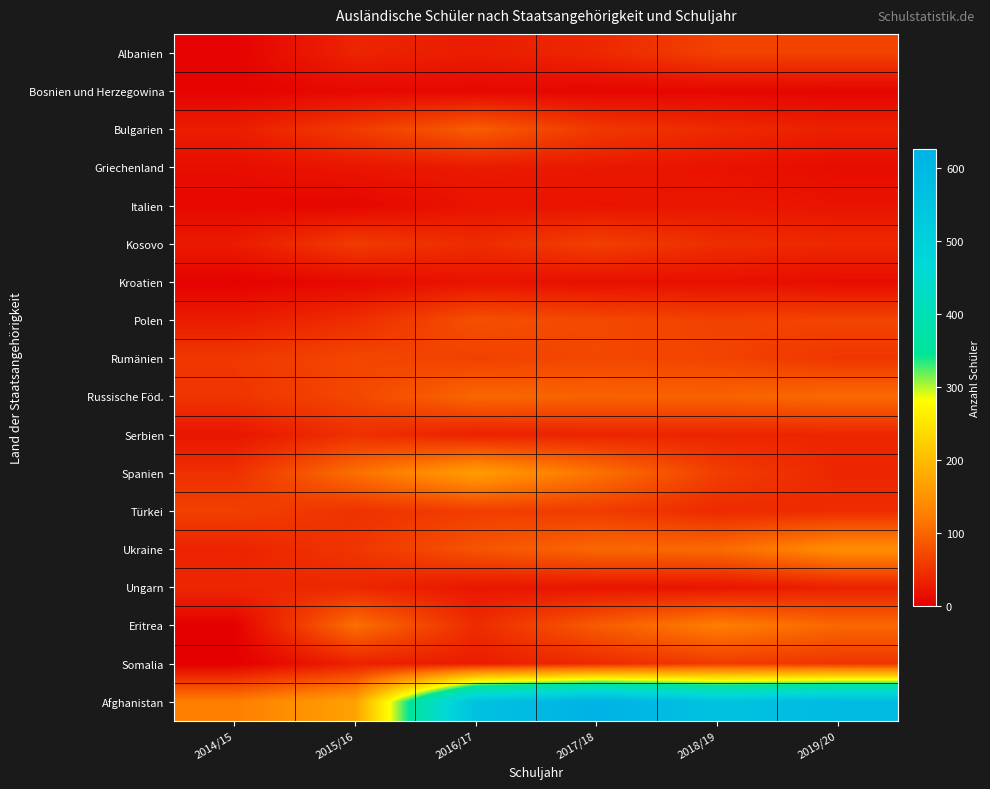

How many categories are shown in the chart?

6